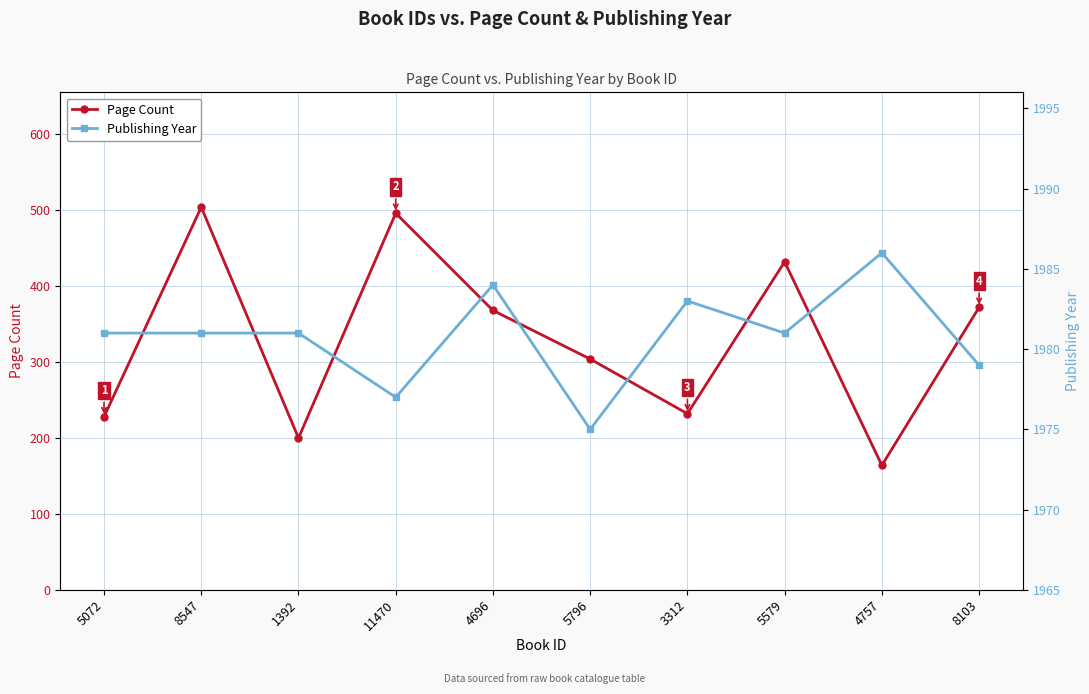

Count the number of categories in the chart.

10